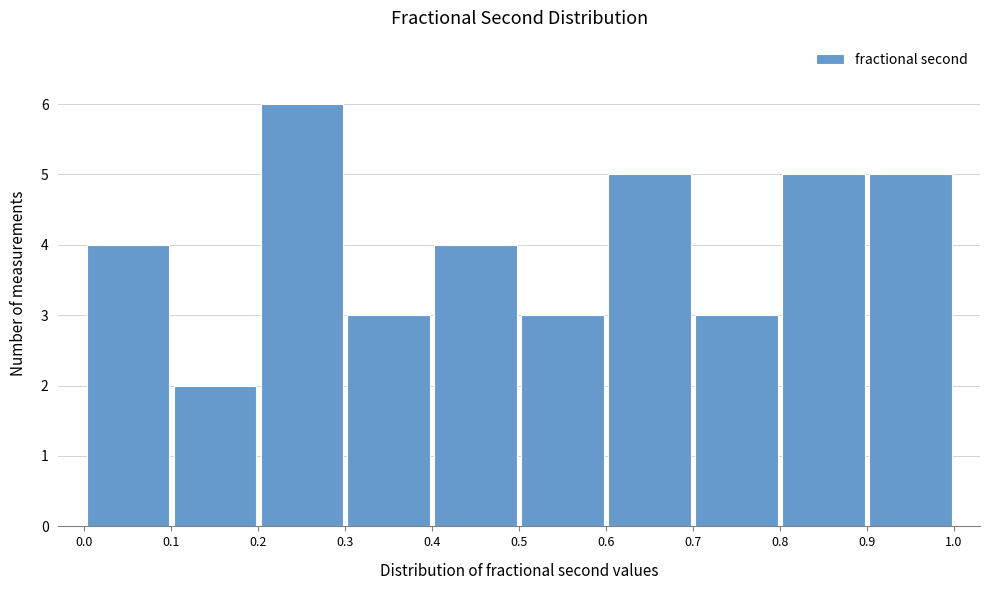

Which range on the x-axis has the tallest bar?

0.2 to 0.3